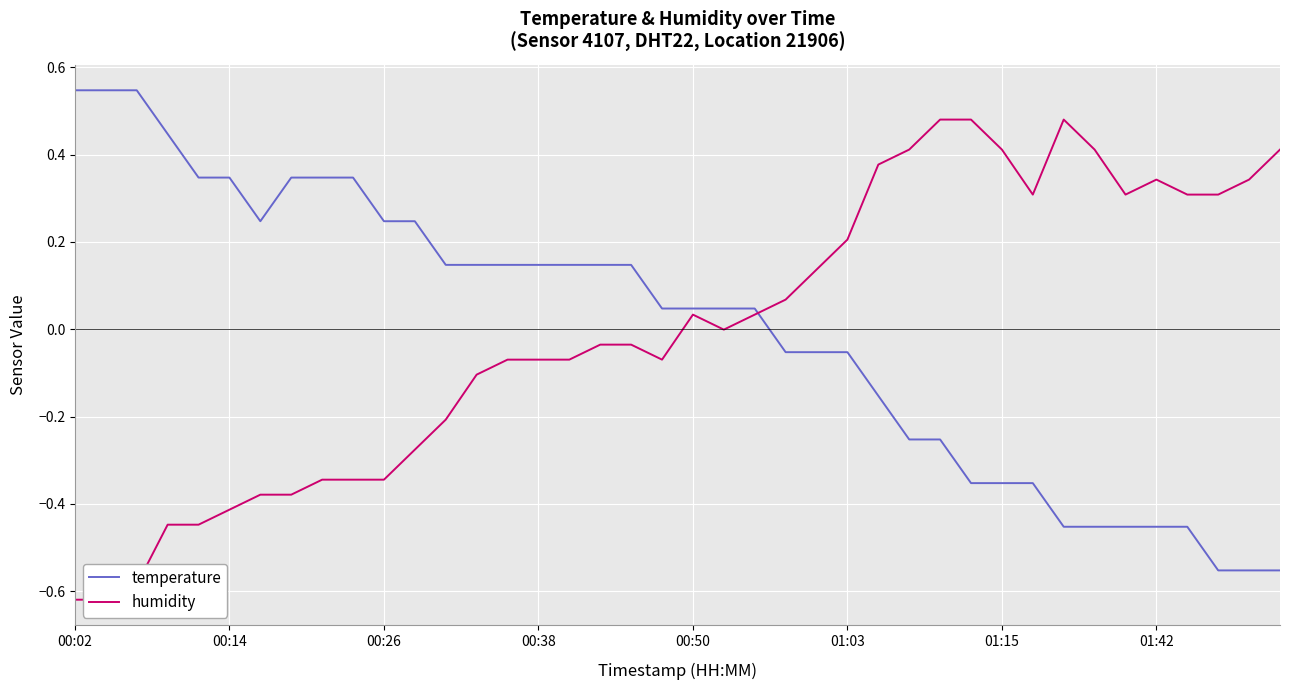

What is the approximate value of humidity at 27?

0.4